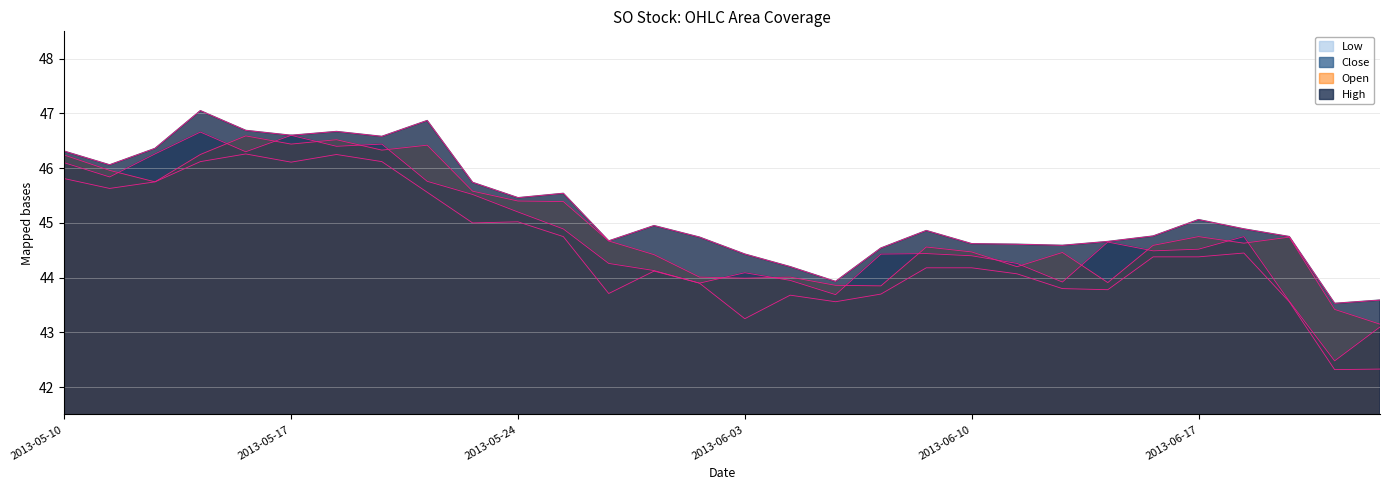

What is the label of the 4th point from the left?

2013-05-15